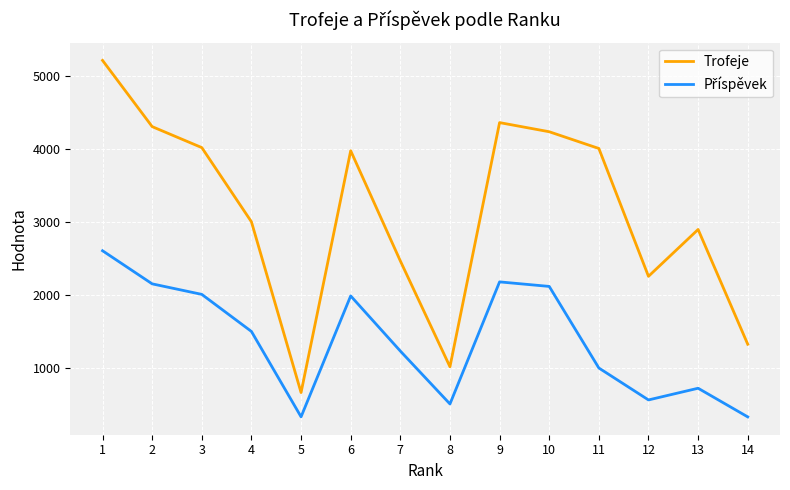

How many interior local valleys does the Trofeje series have?

3